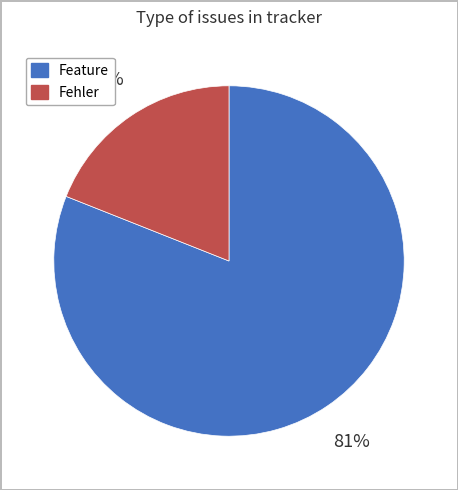

To the nearest percent, what is the combined percentage of Feature and Fehler?

100%